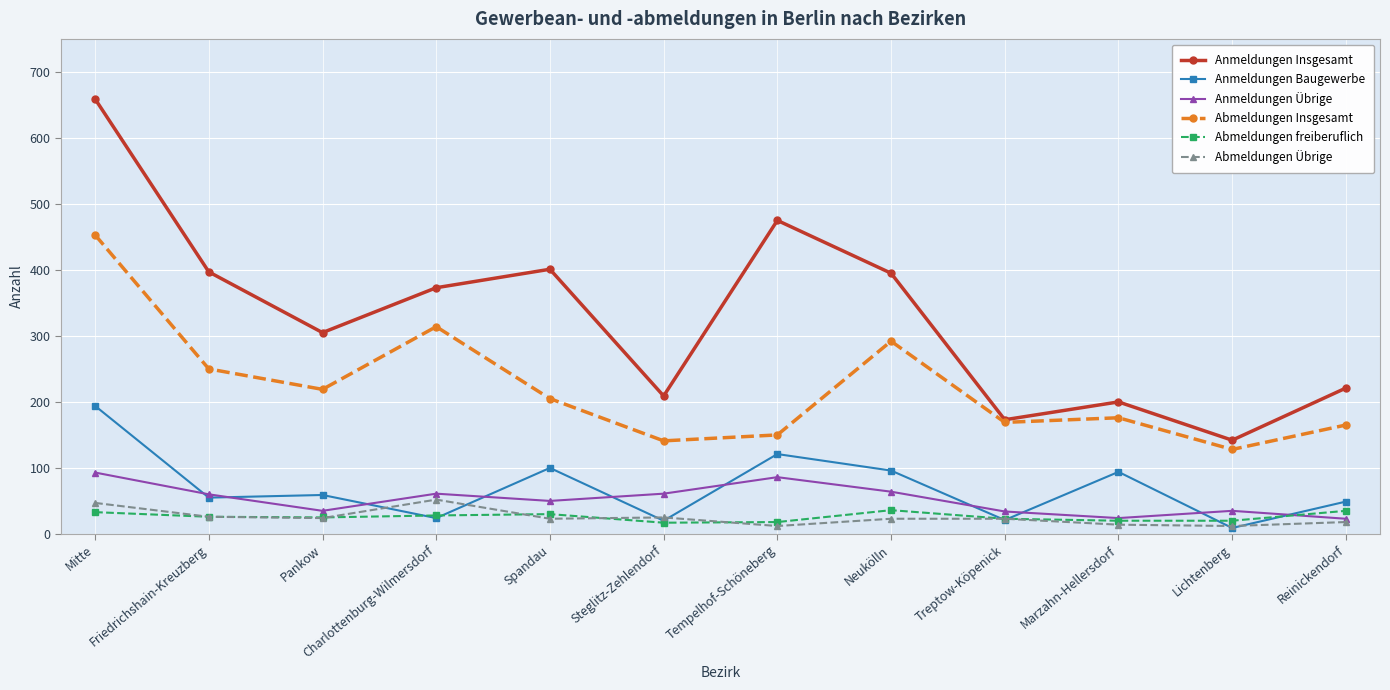

At which category is the sum across all series the highest?

Mitte